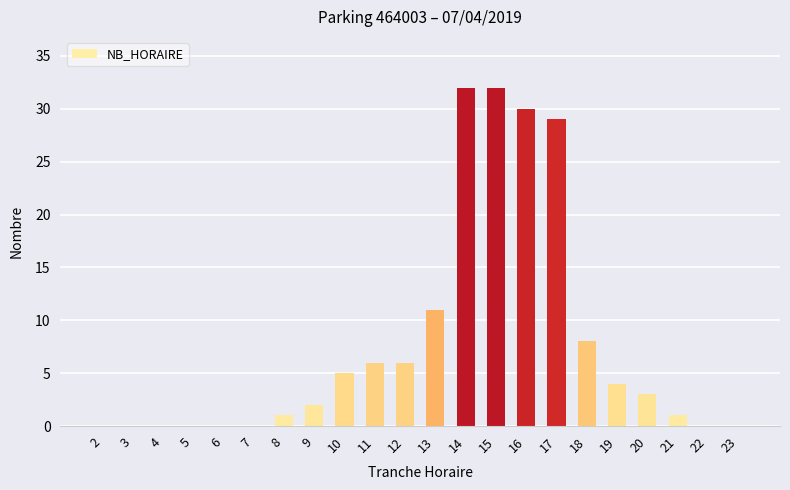

The chart shows a value of 3 at 20. True or false?

True